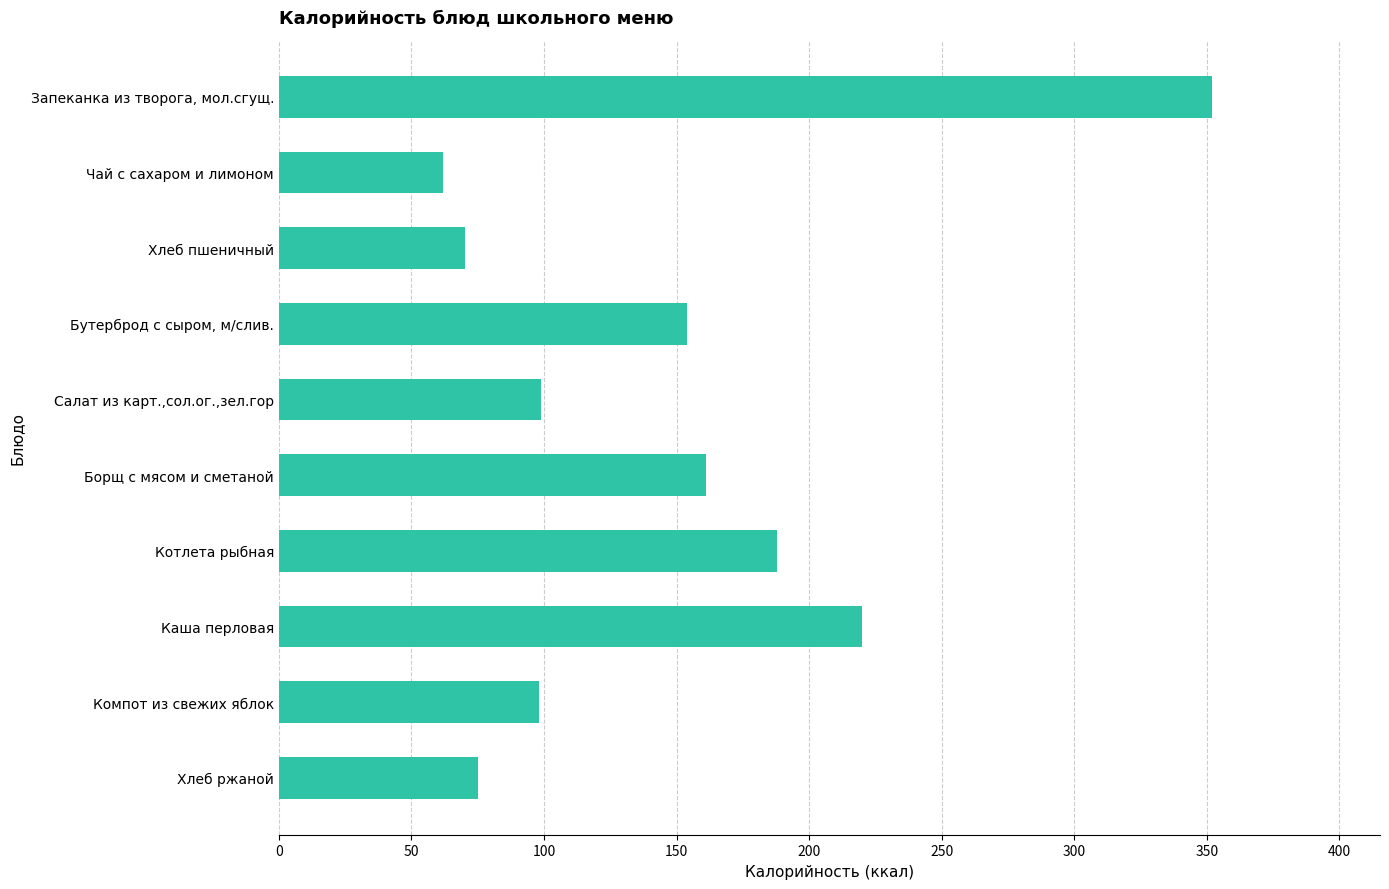

What is the label of the 10th bar from the bottom?

Запеканка из творога, мол.сгущ.